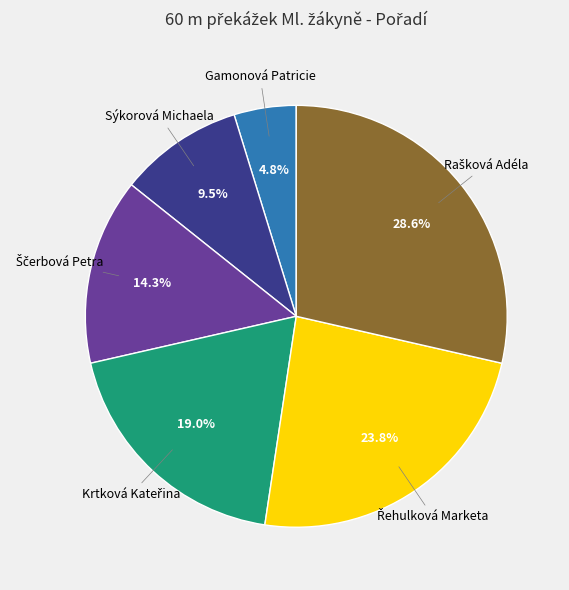

Is there a majority slice in this chart?

No